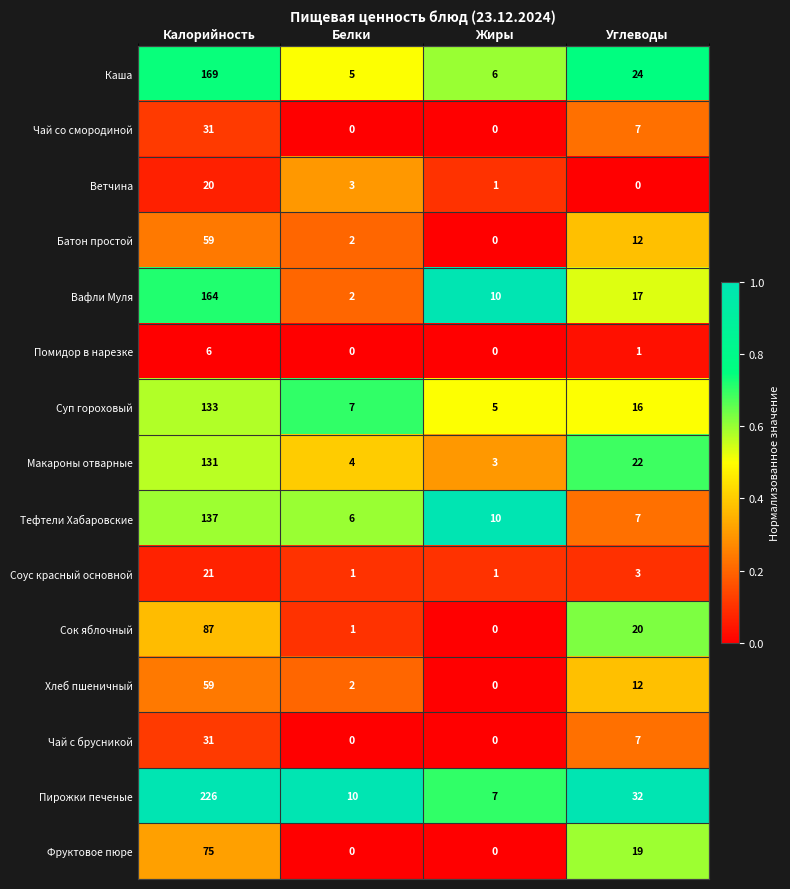

Rank the categories by Суп гороховый value from highest to lowest.

Калорийность, Углеводы, Белки, Жиры